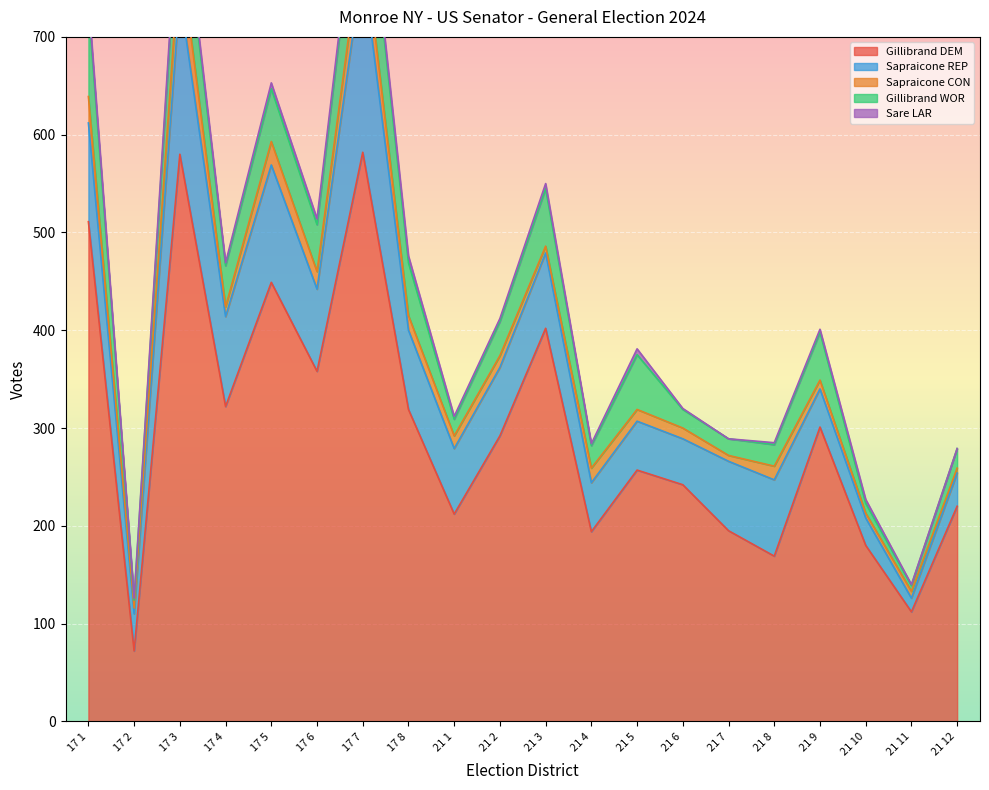

What is the label of the 16th point from the left?

21 8